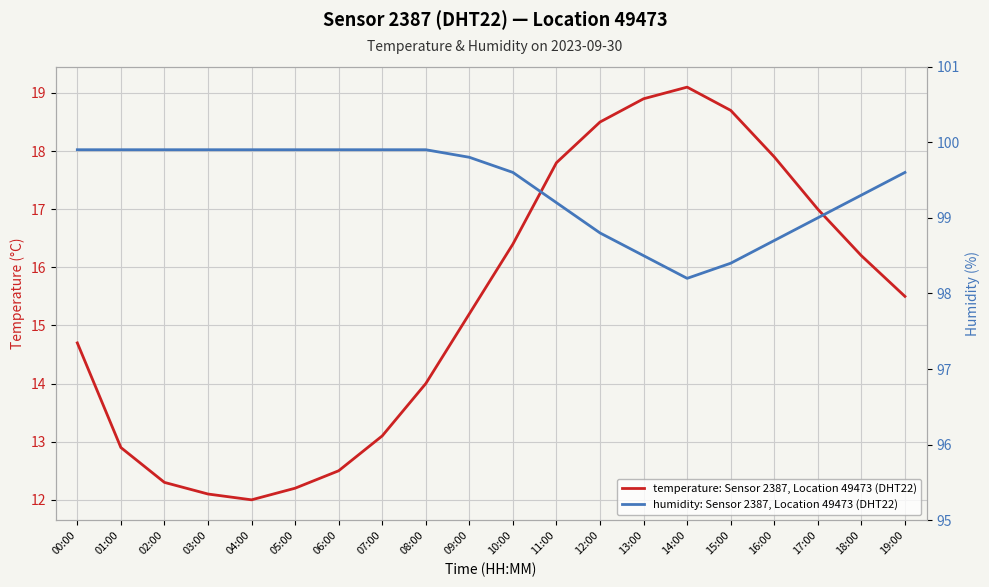

At which category does temperature: Sensor 2387, Location 49473 (DHT22) reach its first local peak?

14:00